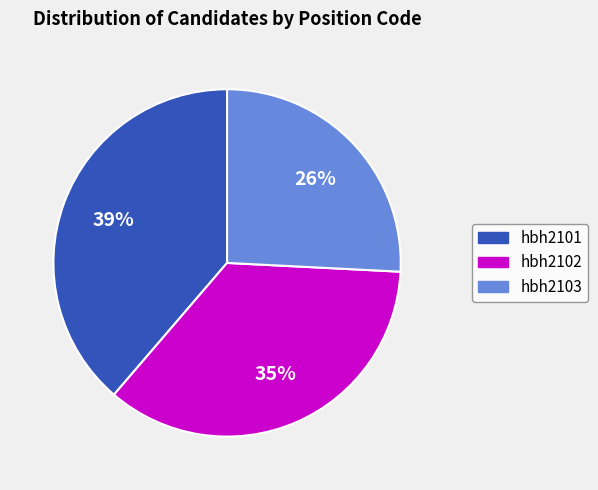

To the nearest percent, what is the difference between the largest and smallest slice percentages?

13%